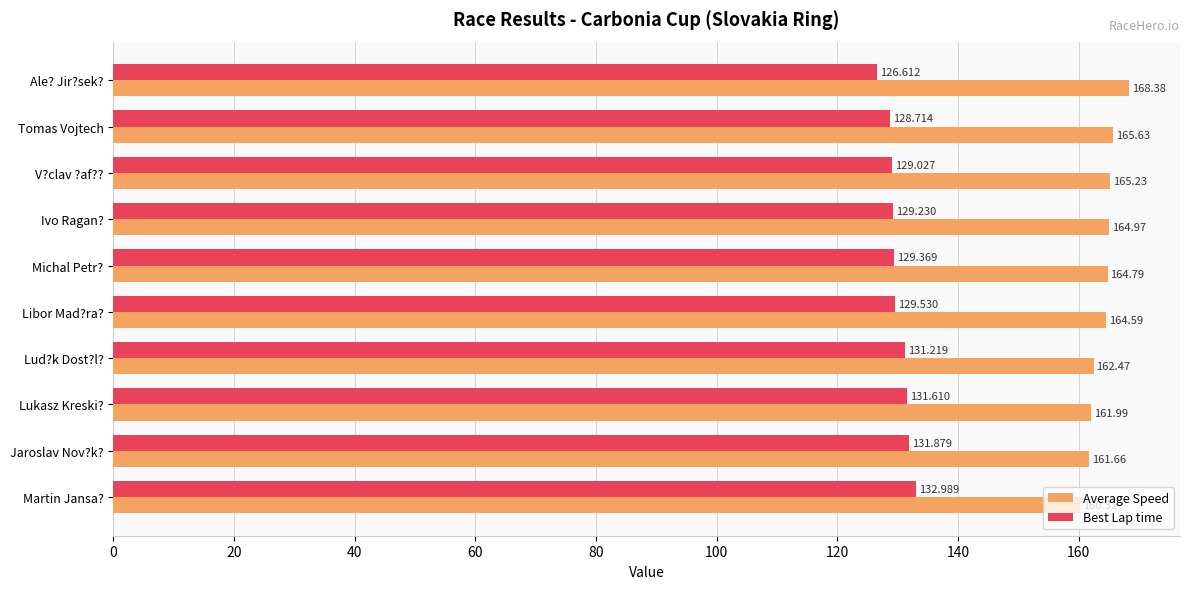

Which series has the widest spread of values?

Average Speed